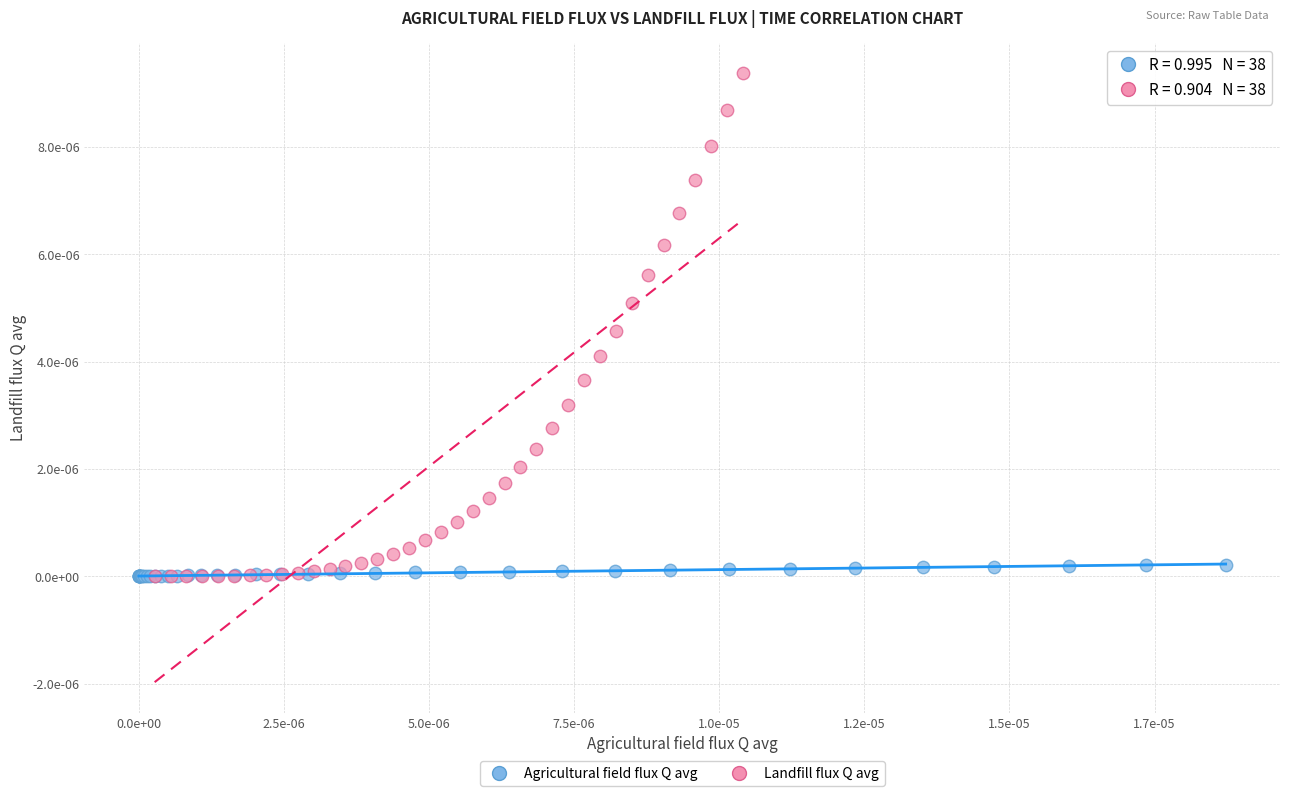

Which series has the widest spread of Y values?

Landfill flux Q avg